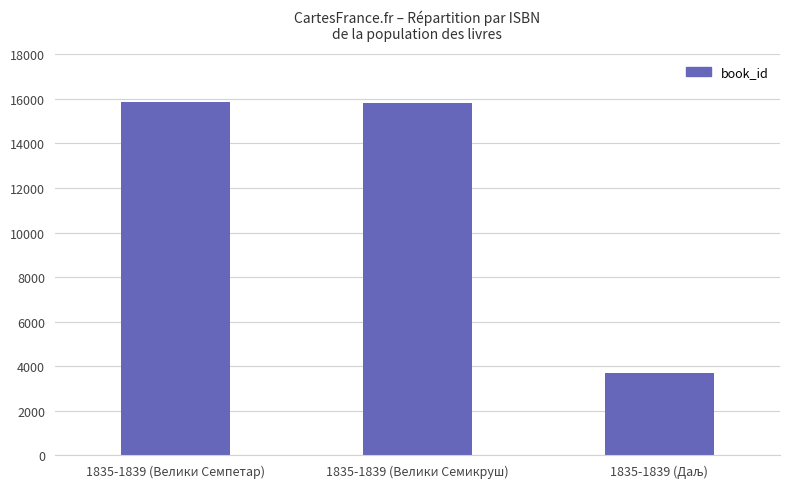

Are the bars grouped side by side (vs. stacked)?

No